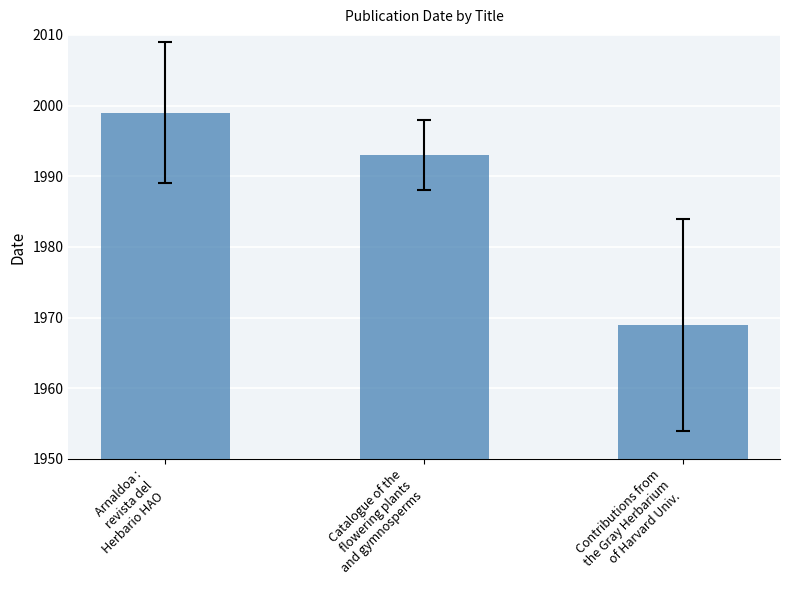

The chart shows a value of 1993 at Catalogue of the
flowering plants
and gymnosperms. True or false?

True